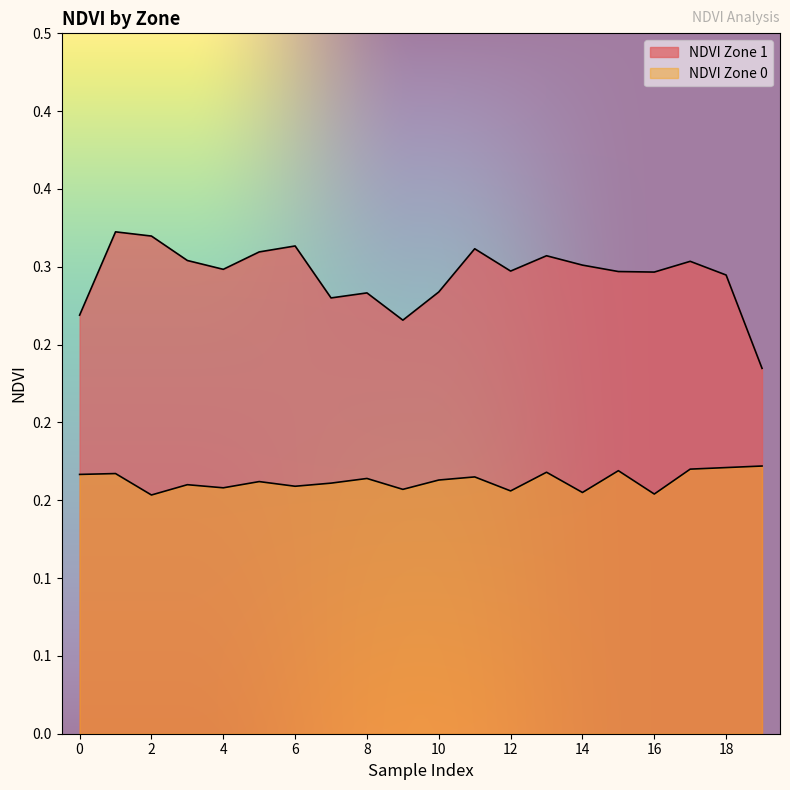

Rank the categories by NDVI Zone 0 value from highest to lowest.

19, 18, 17, 15, 13, 1, 0, 11, 8, 10, 5, 7, 3, 6, 4, 9, 12, 14, 16, 2